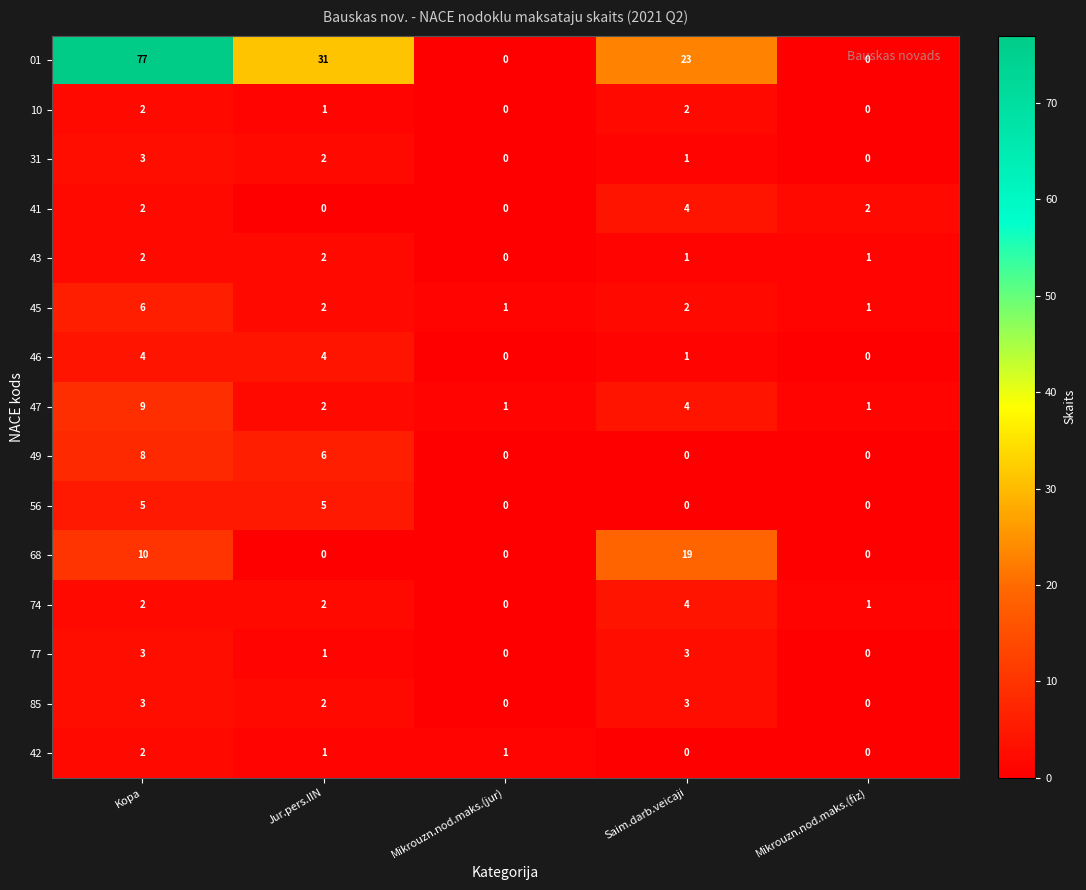

The value of 01 at Saim.darb.veicaji is 23. True or false?

True